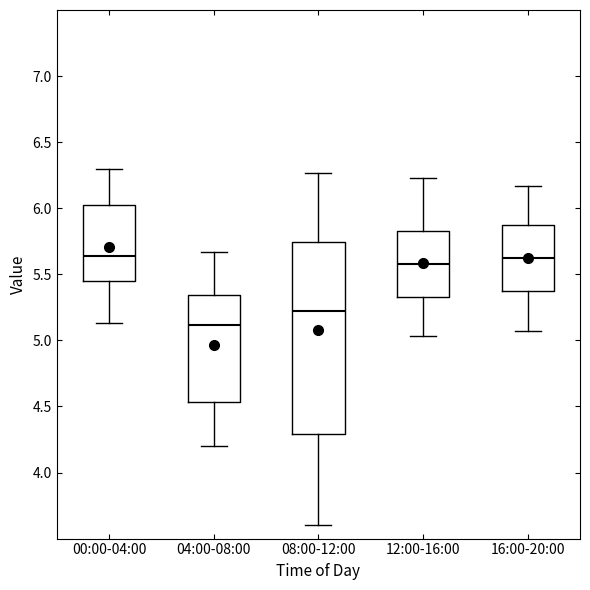

Reading left to right, read every box against the y-axis: the position of its median line, the range the box covers, and the ends of its whiskers. The values are not printed on the chart, so give them approximately, as read against the axis.

00:00-04:00: median 5.65, box 5.45 to 6.00, whiskers 5.15 to 6.30
04:00-08:00: median 5.10, box 4.55 to 5.35, whiskers 4.20 to 5.65
08:00-12:00: median 5.20, box 4.30 to 5.75, whiskers 3.60 to 6.25
12:00-16:00: median 5.60, box 5.35 to 5.85, whiskers 5.05 to 6.25
16:00-20:00: median 5.60, box 5.35 to 5.85, whiskers 5.05 to 6.15